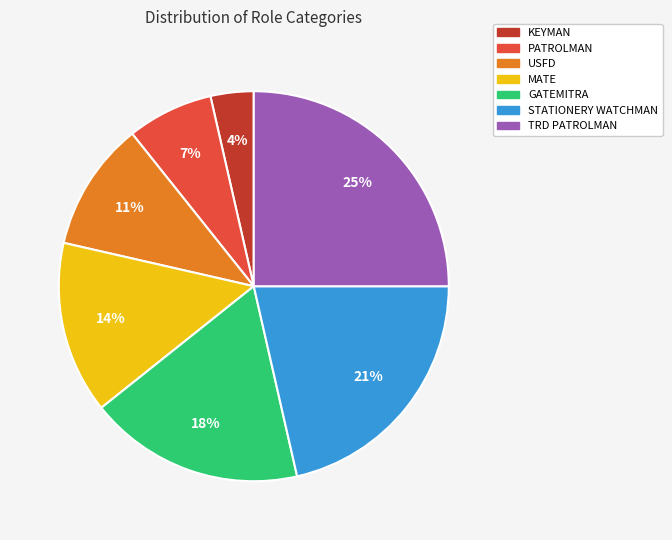

Is it true that PATROLMAN is 7% of the pie?

True